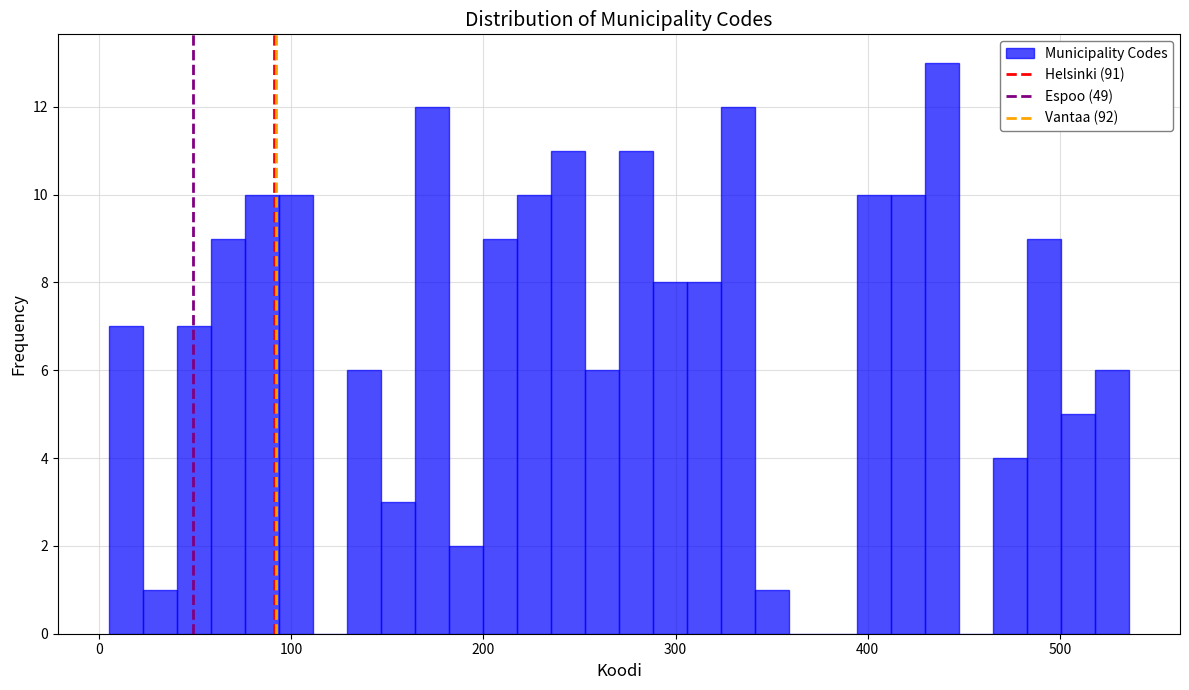

Read against the x-axis, roughly where is the centre of the tallest bar?

440